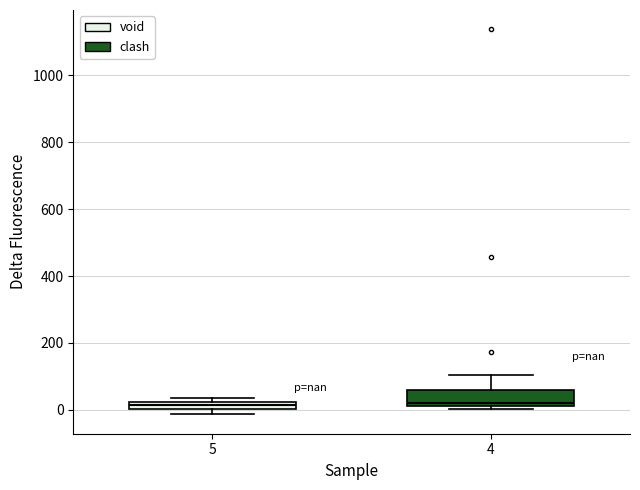

Comparing the boxes themselves (not the whiskers), which one is the tallest?

4